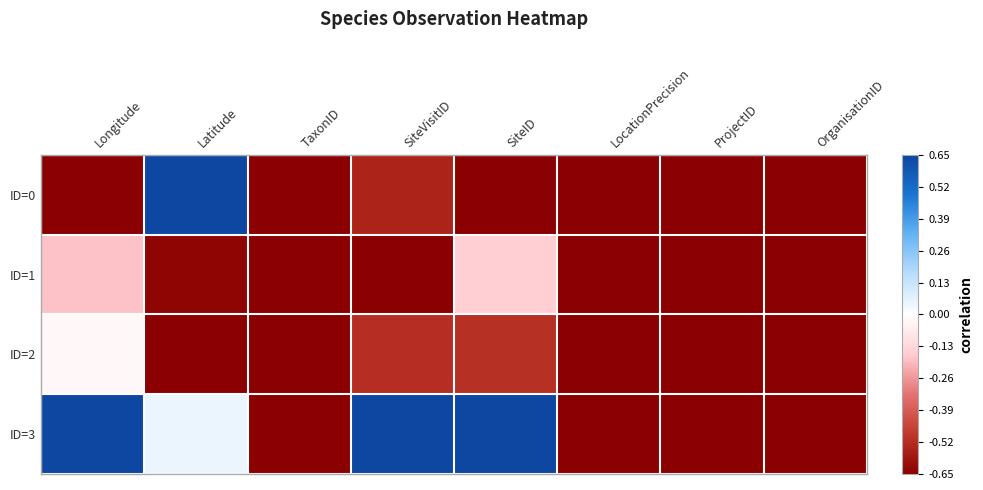

Between Longitude and LocationPrecision, which is larger?

Longitude